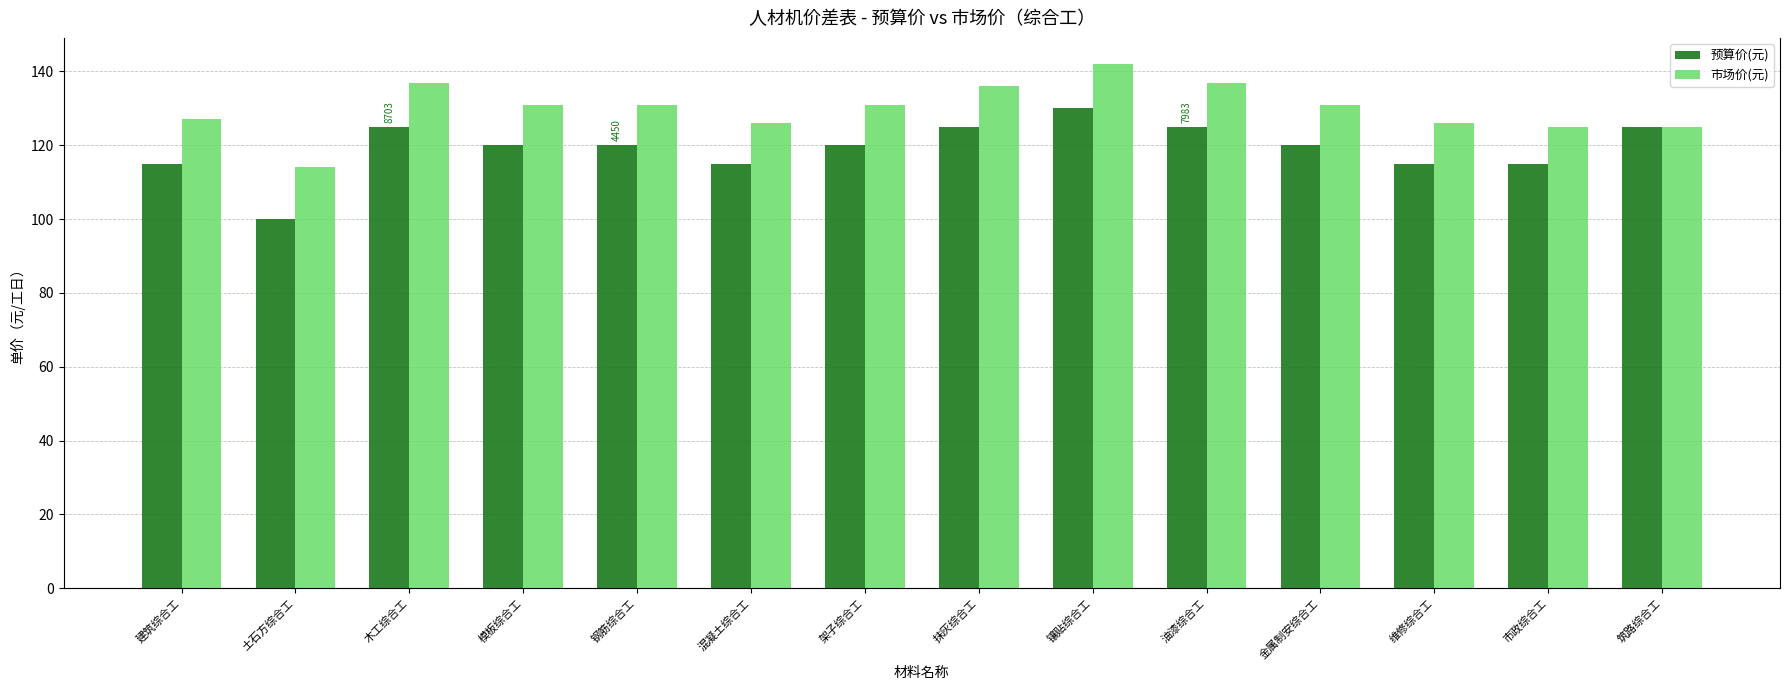

What is the sum of all 预算价(元) values?

1670